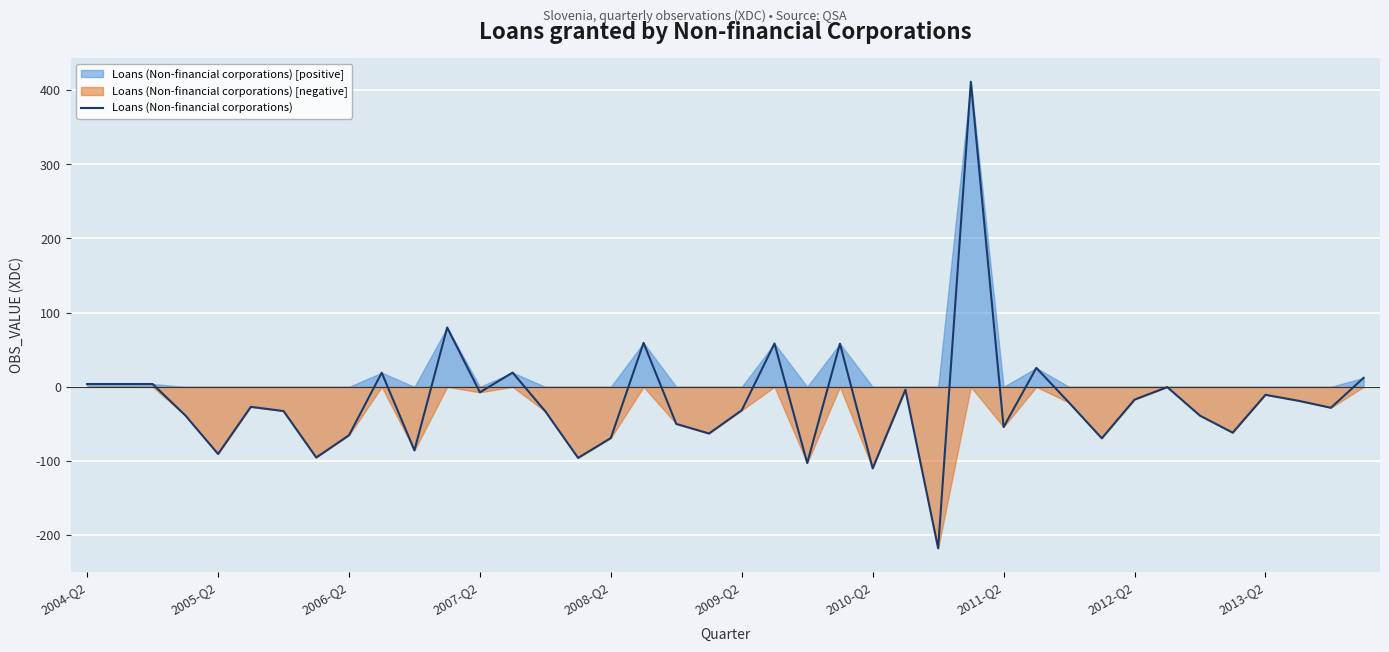

Is it true that the value at 11 is 80.0?

True